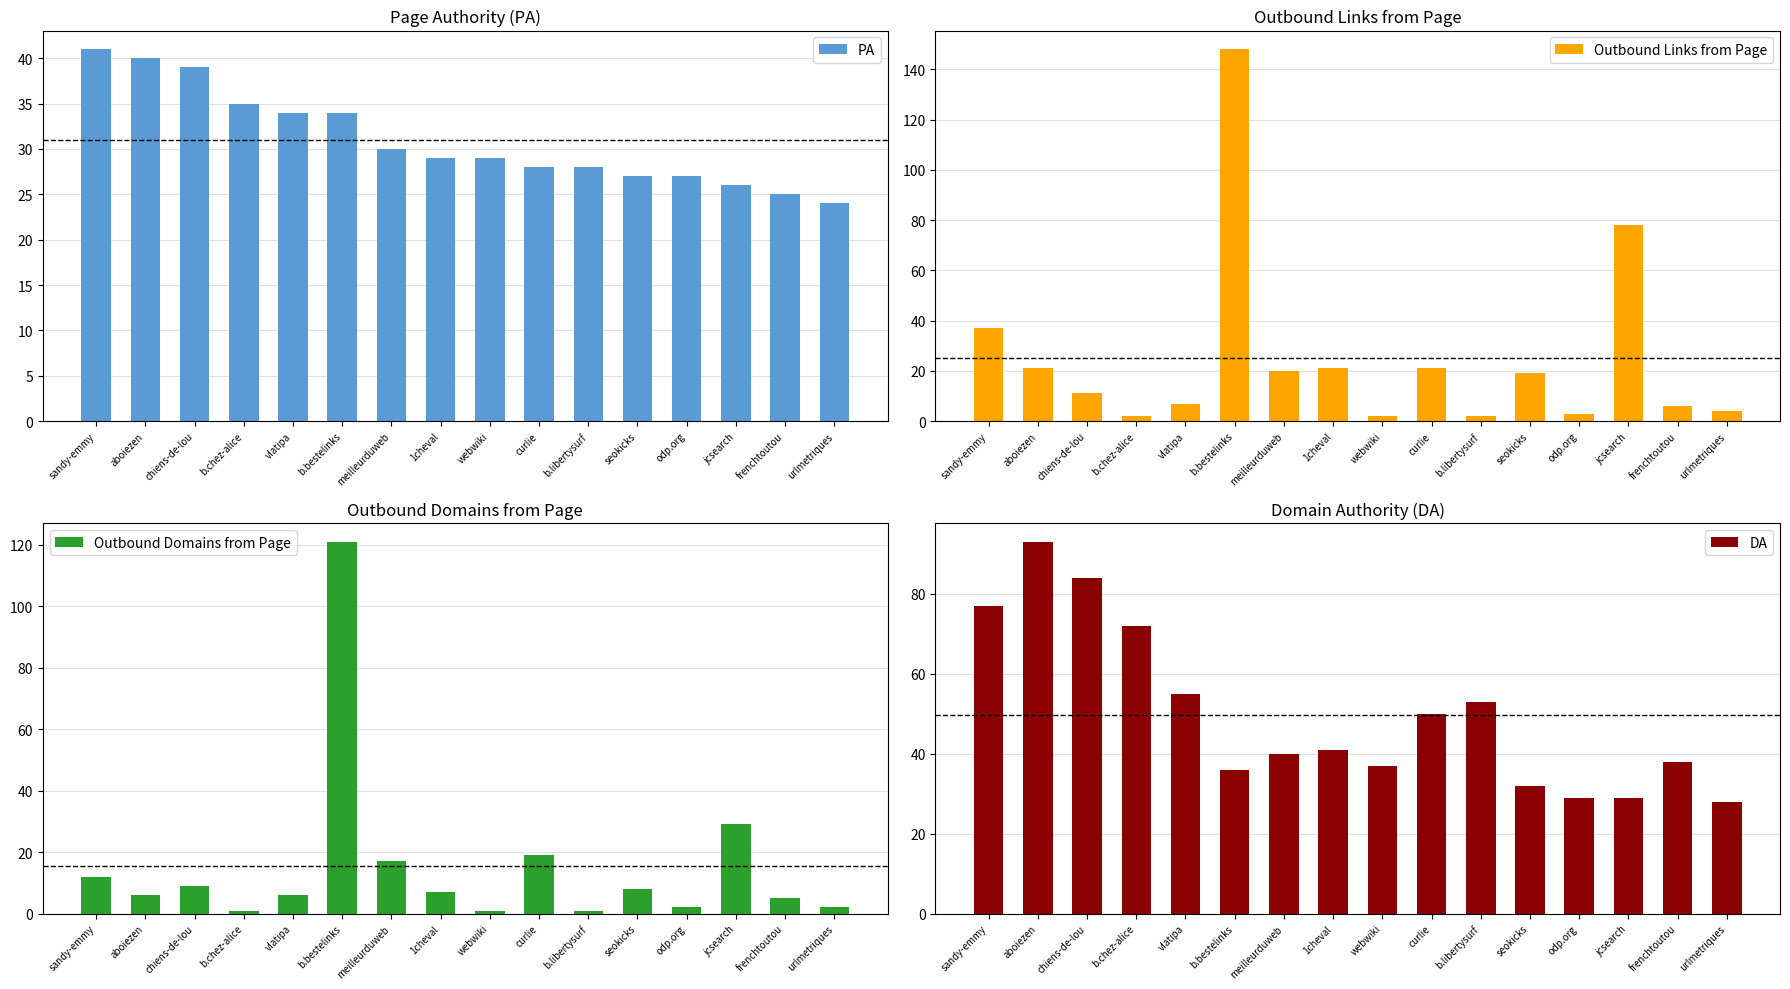

The Outbound Links from Page series shows 3 at webwiki. True or false?

False